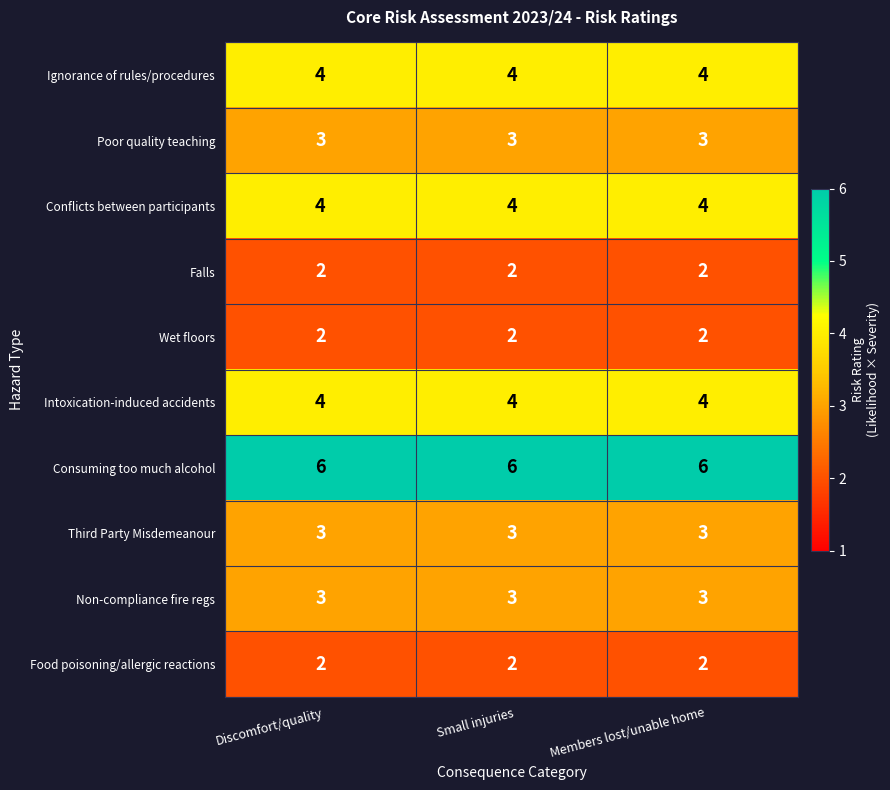

True or false: Non-compliance fire regs has a value of 3 at Discomfort/quality.

True